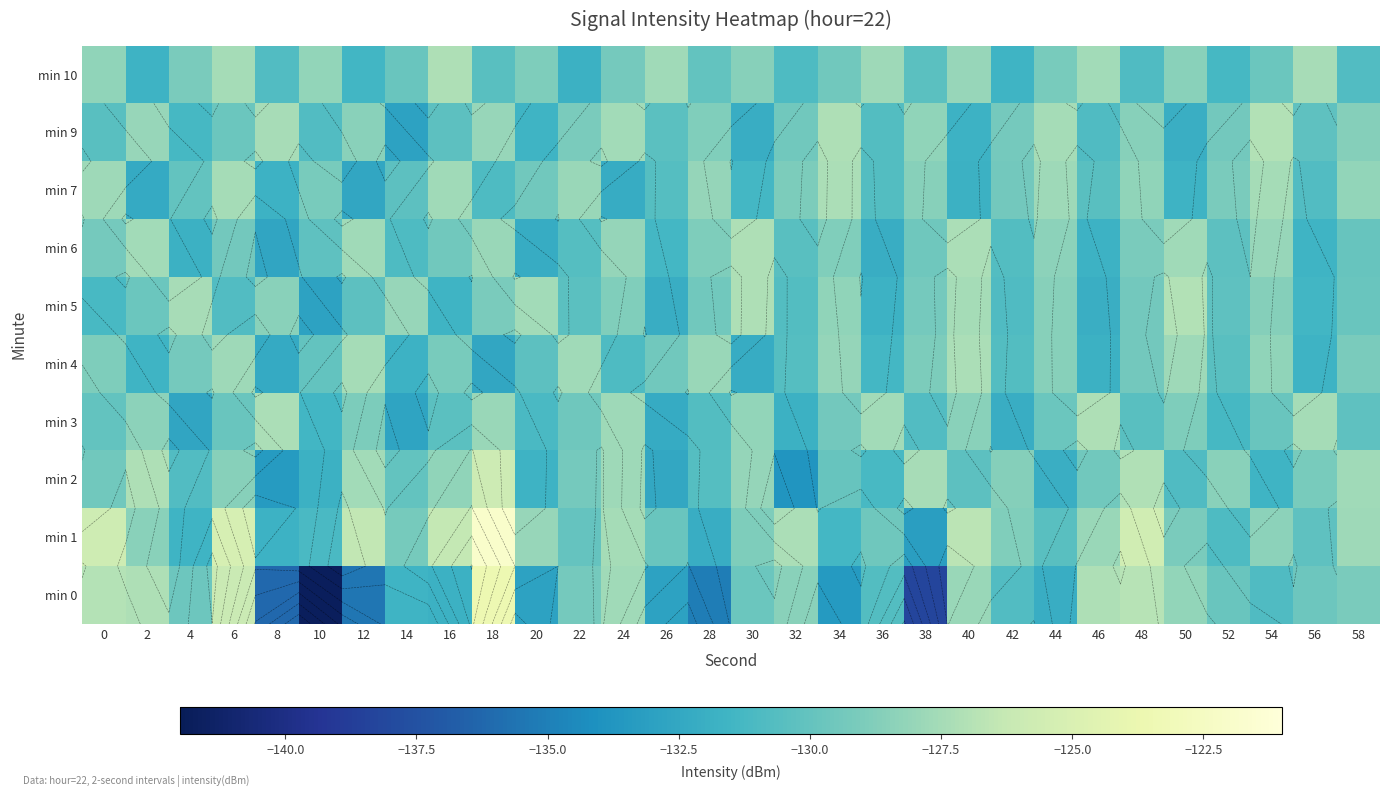

What is the difference between the second highest and second lowest values in the min 3 series?

5.4